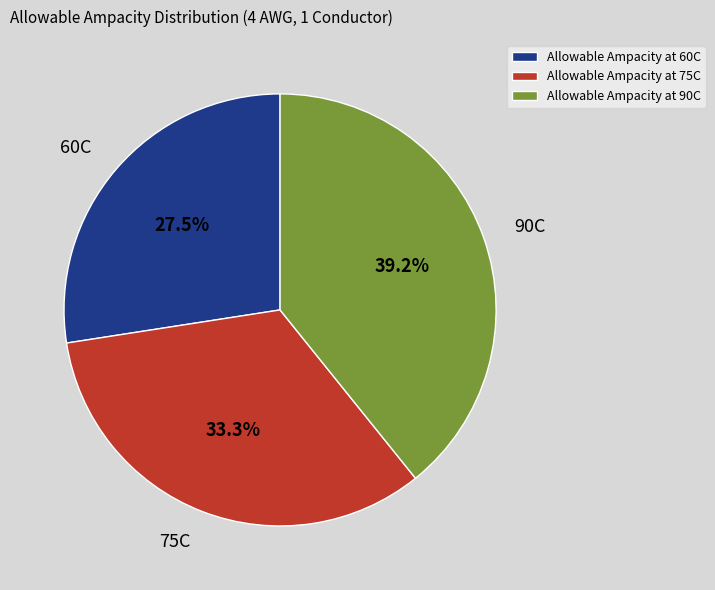

Which category has the smallest portion of the pie?

Allowable Ampacity at 60C